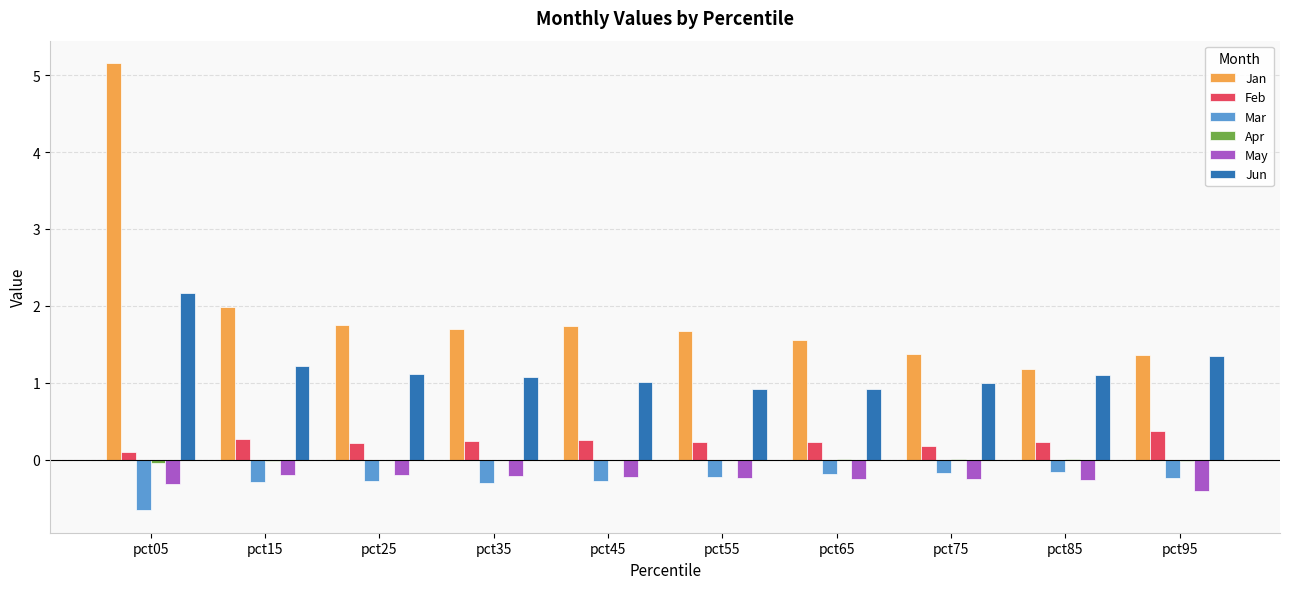

What is the maximum value shown in the chart?

5.2